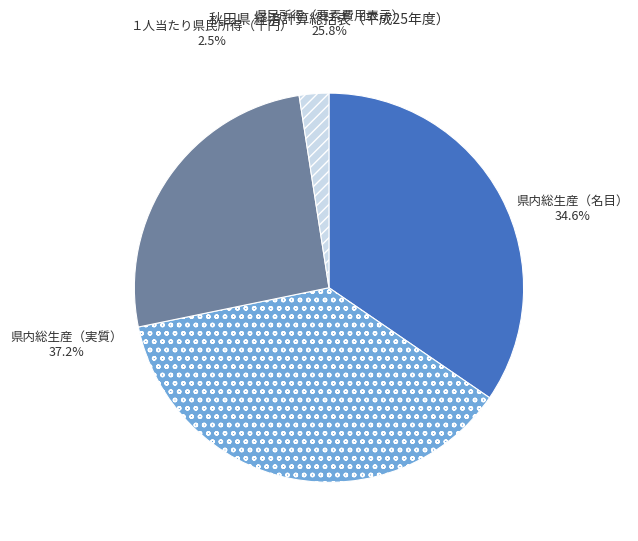

True or false: 県内総生産（実質） accounts for 43% of the total.

False